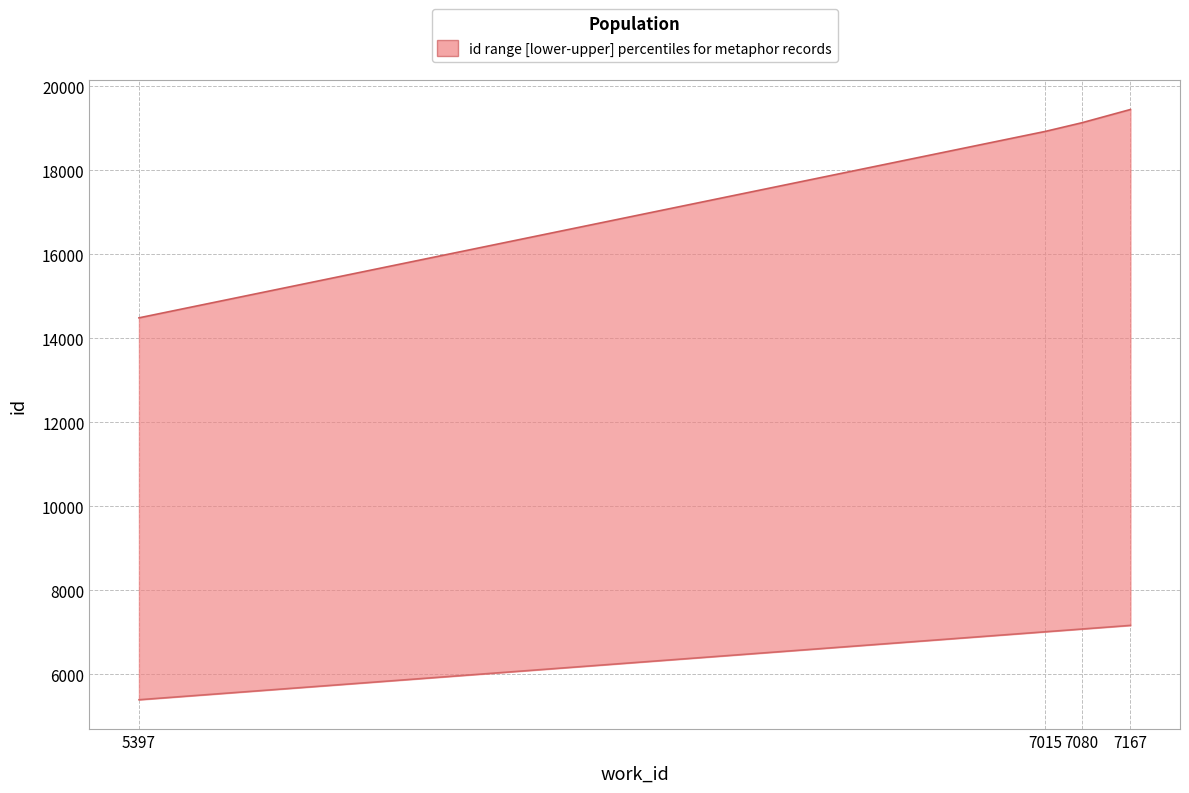

At which label is id_lower closest to 6282?

7015